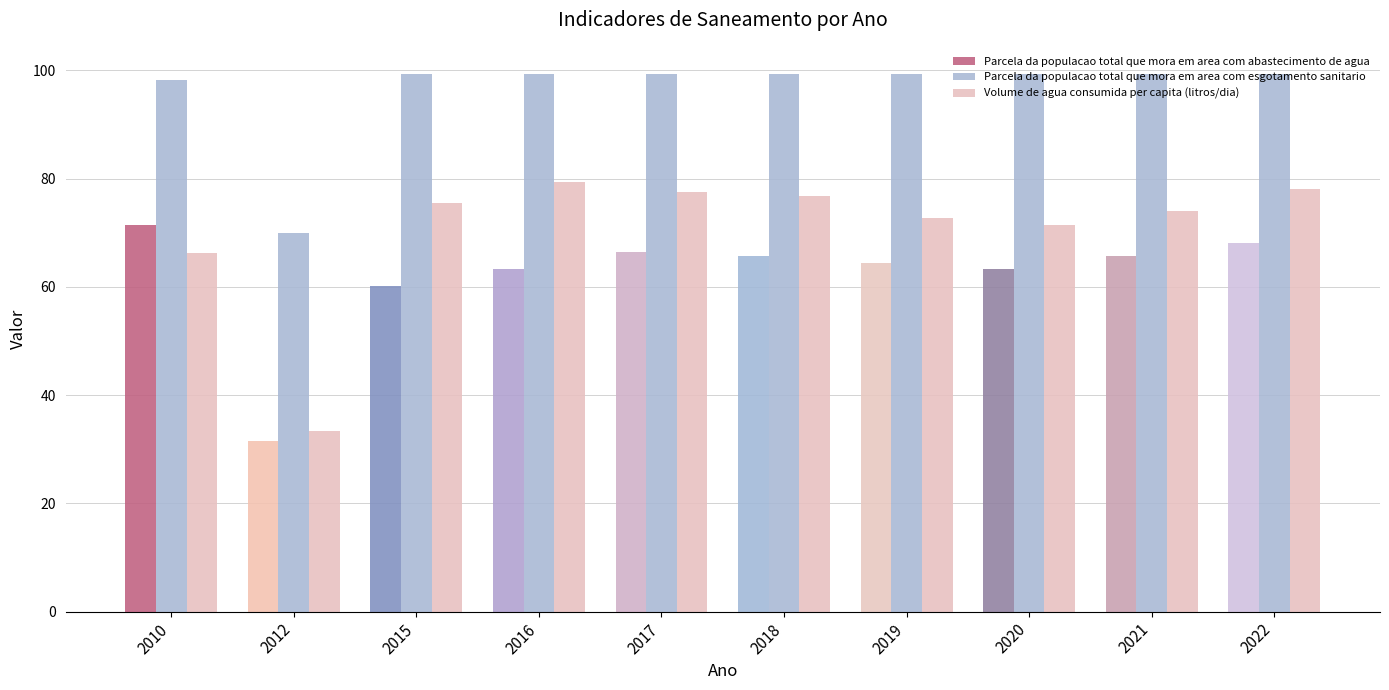

Which series has the largest range (max minus min)?

Volume de agua consumida per capita (litros/dia)